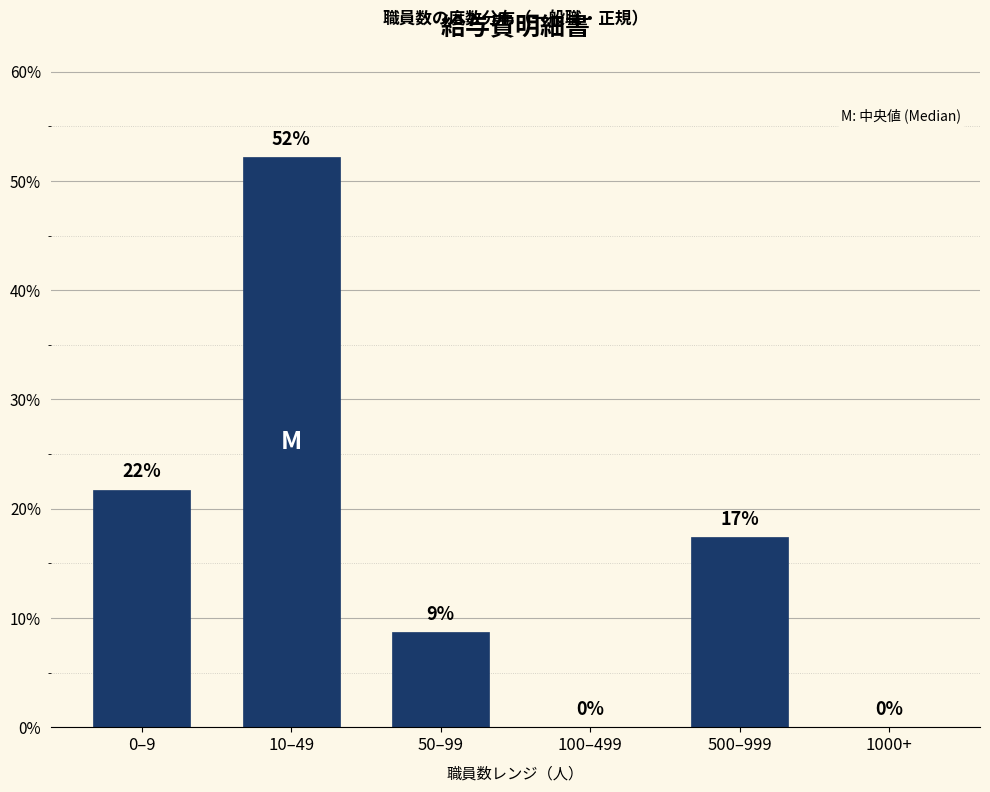

Where is the data nearest to the value 26?

0–9